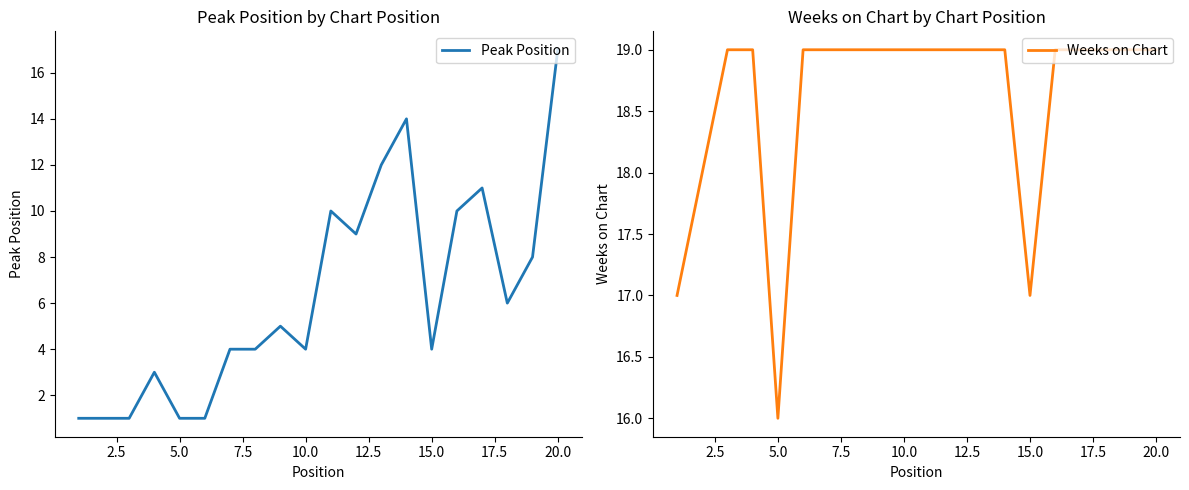

At which label does Peak Position reach its peak?

20.0